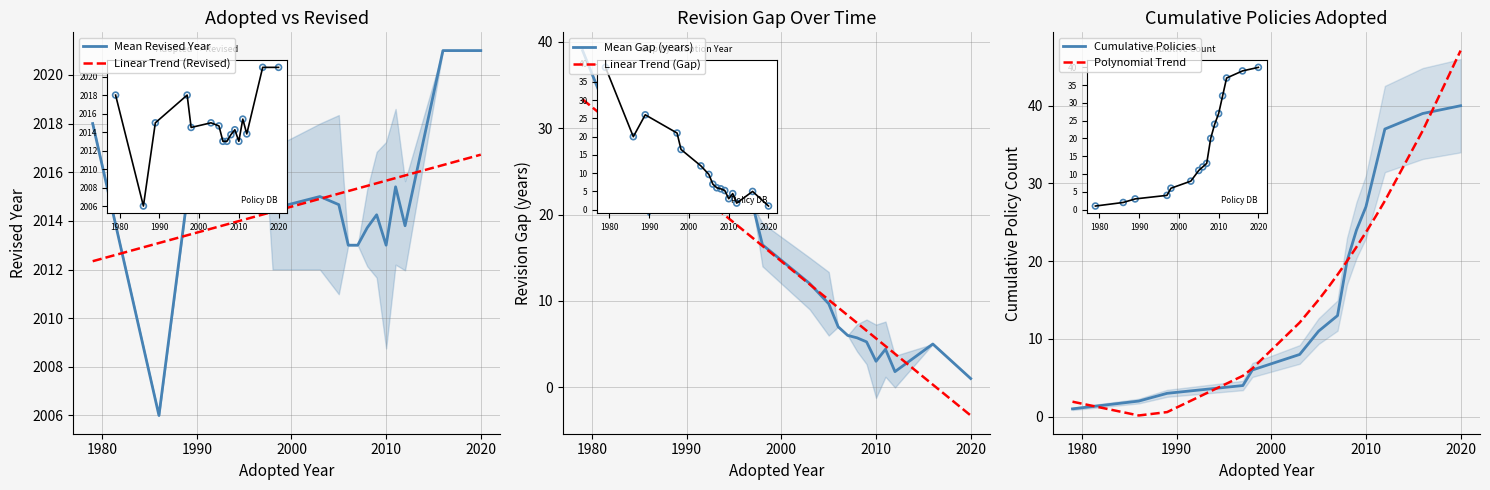

Which series has the largest Y range (max minus min)?

Polynomial Trend